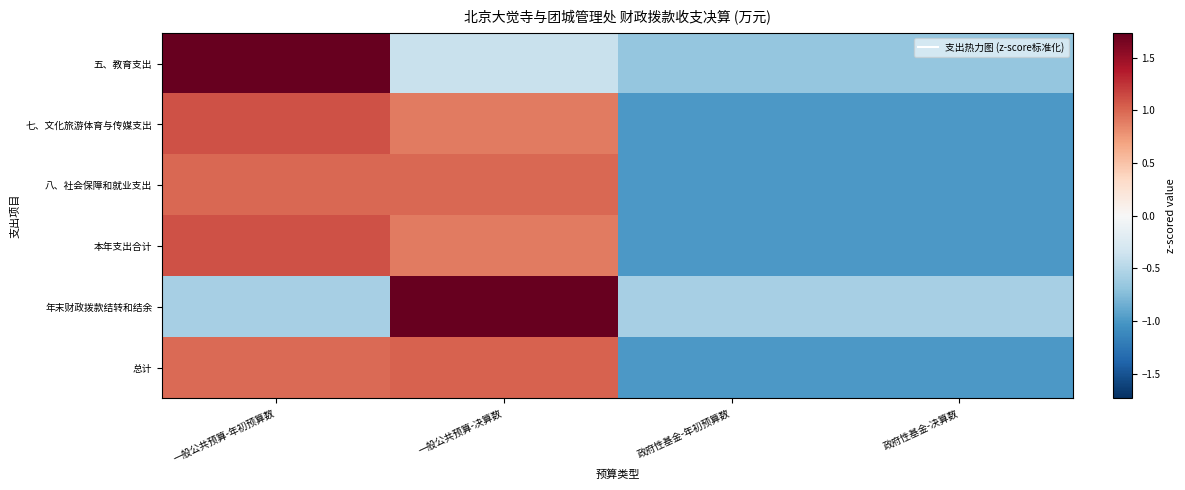

What is the difference between the highest and lowest values at 一般公共预算-决算数?

2.1